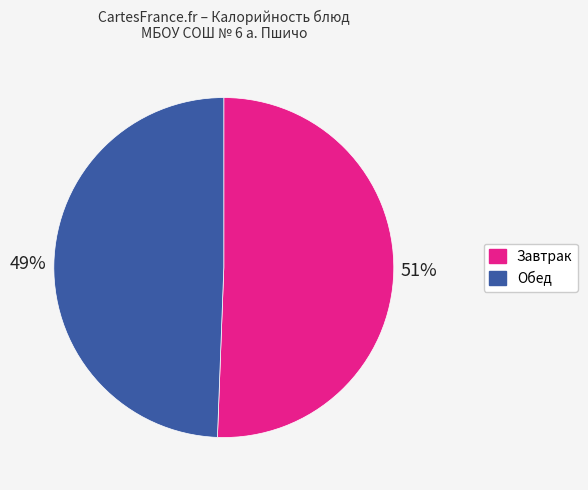

To the nearest percent, what is the average slice percentage?

50%